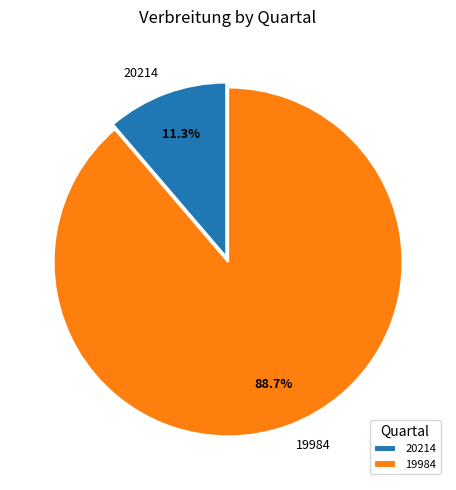

What percentage is the 19984 slice, to the nearest percent?

89%